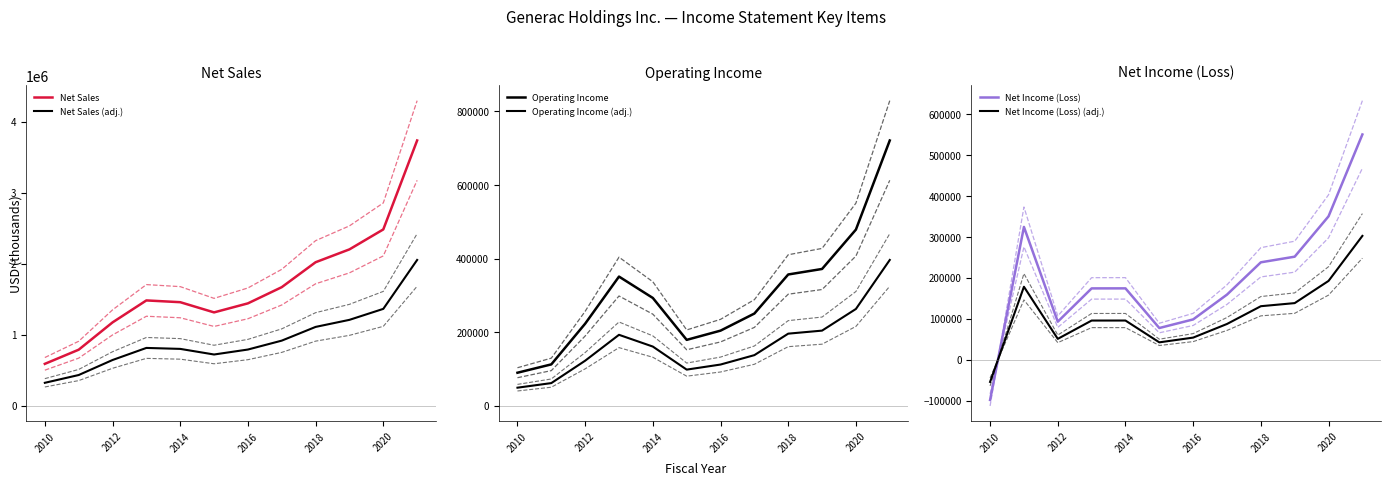

What is the sum of all Net Sales (adj.) values?

11215724.9